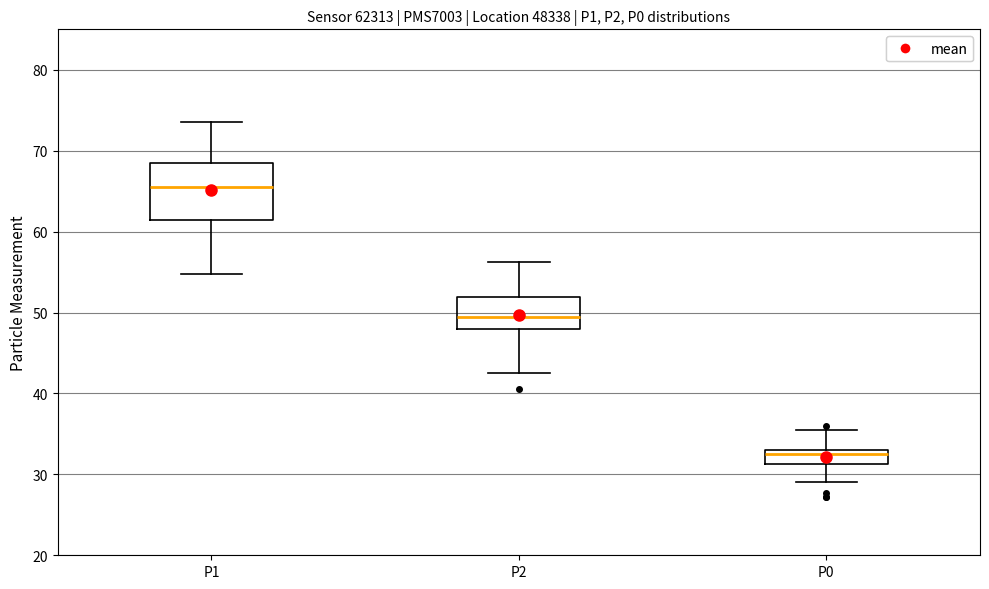

Comparing the boxes themselves (not the whiskers), which one is the tallest?

P1